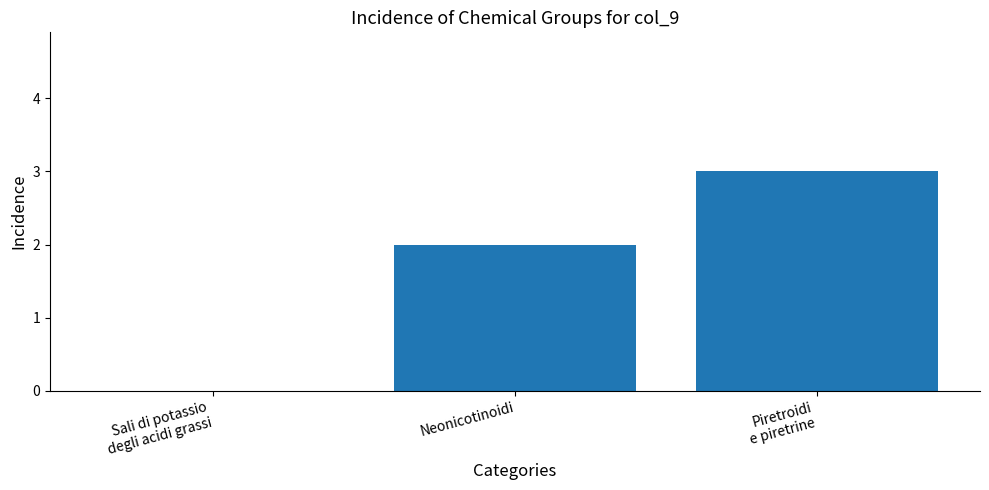

The chart shows a value of 1 at Neonicotinoidi. True or false?

False